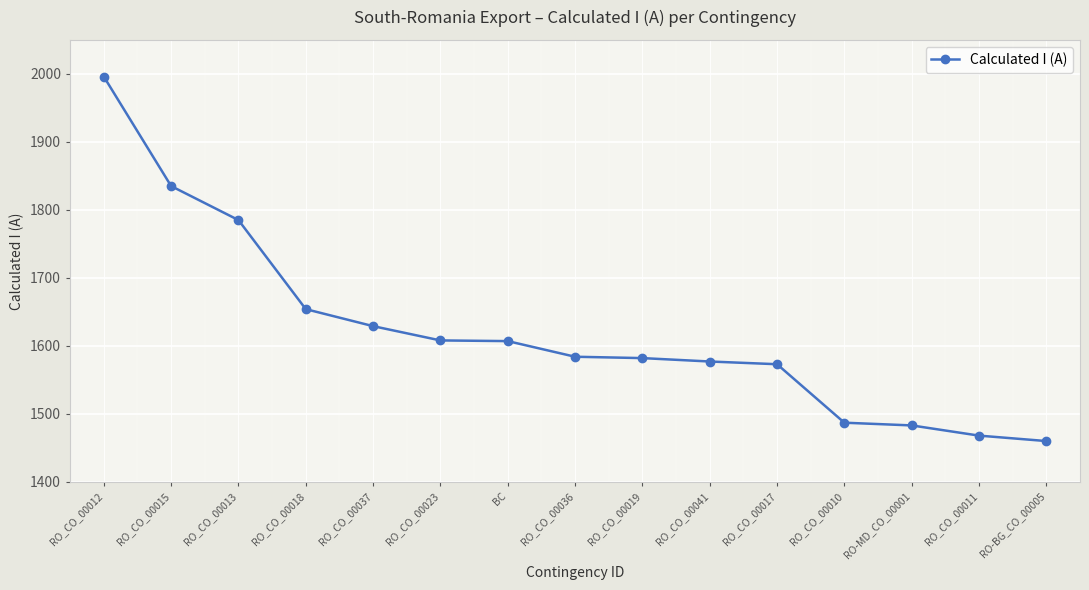

What is the value of the 7th point from the left?

1607